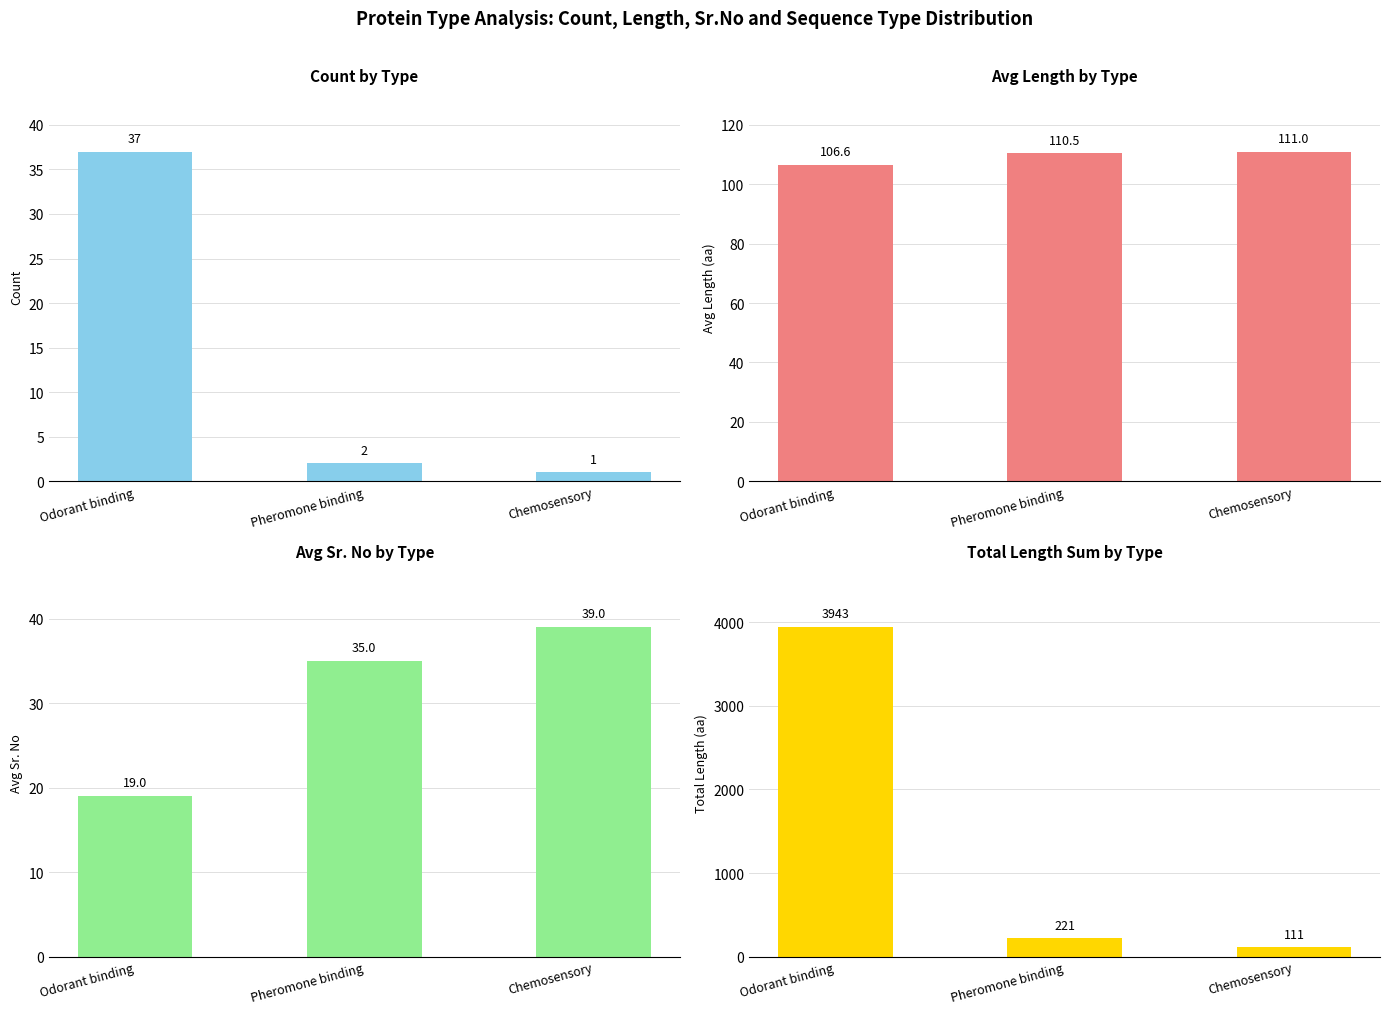

What position from the left is Chemosensory?

3